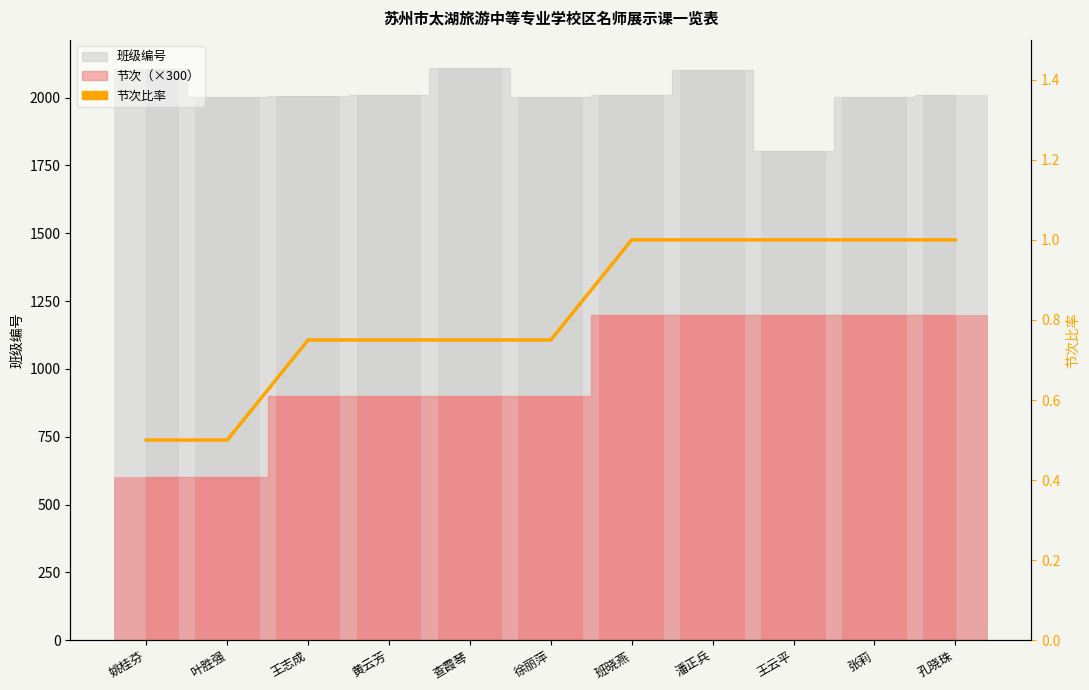

How many data points does each series have?

11